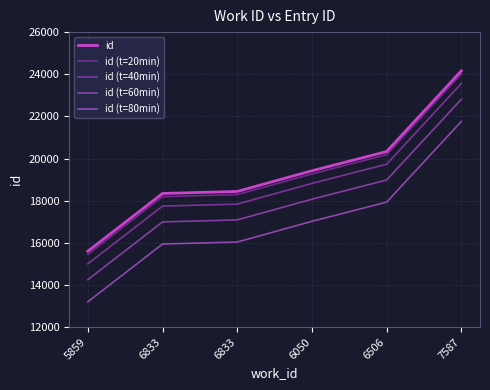

What is the spread (max minus min) of values at 6050?

2400